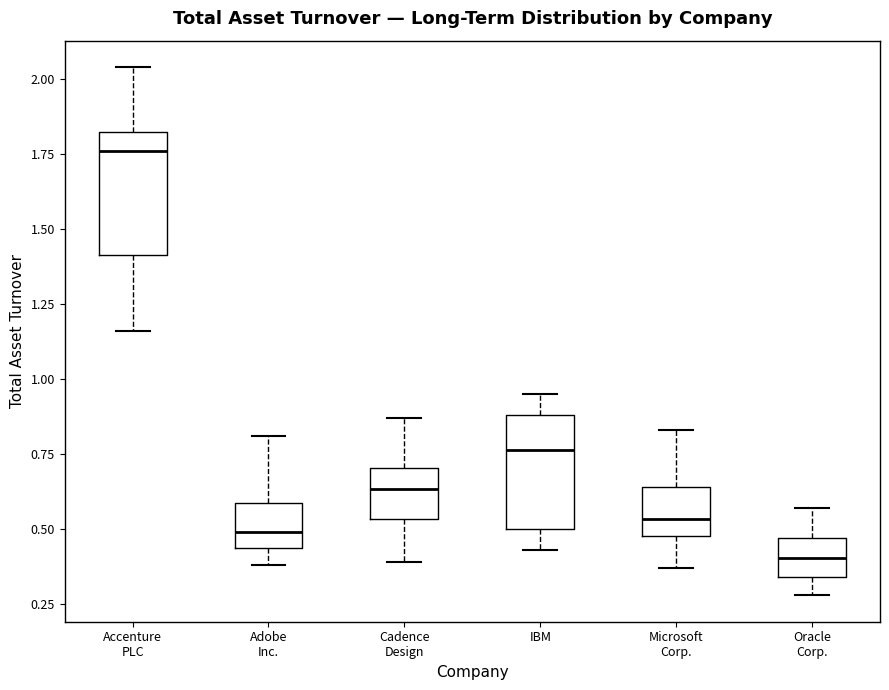

Which box has the lowest median line?

Oracle Corp.